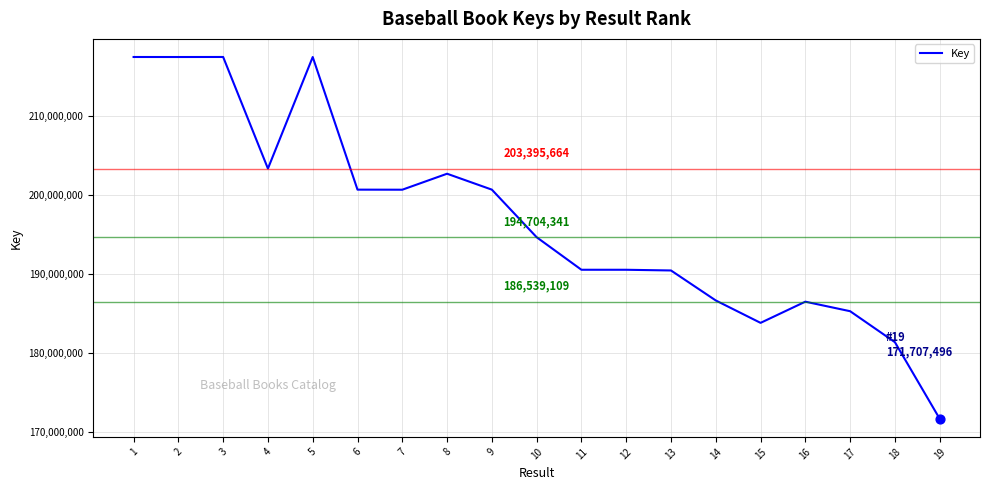

Approximately how many times larger is the value at 11 compared to 6?

0.9